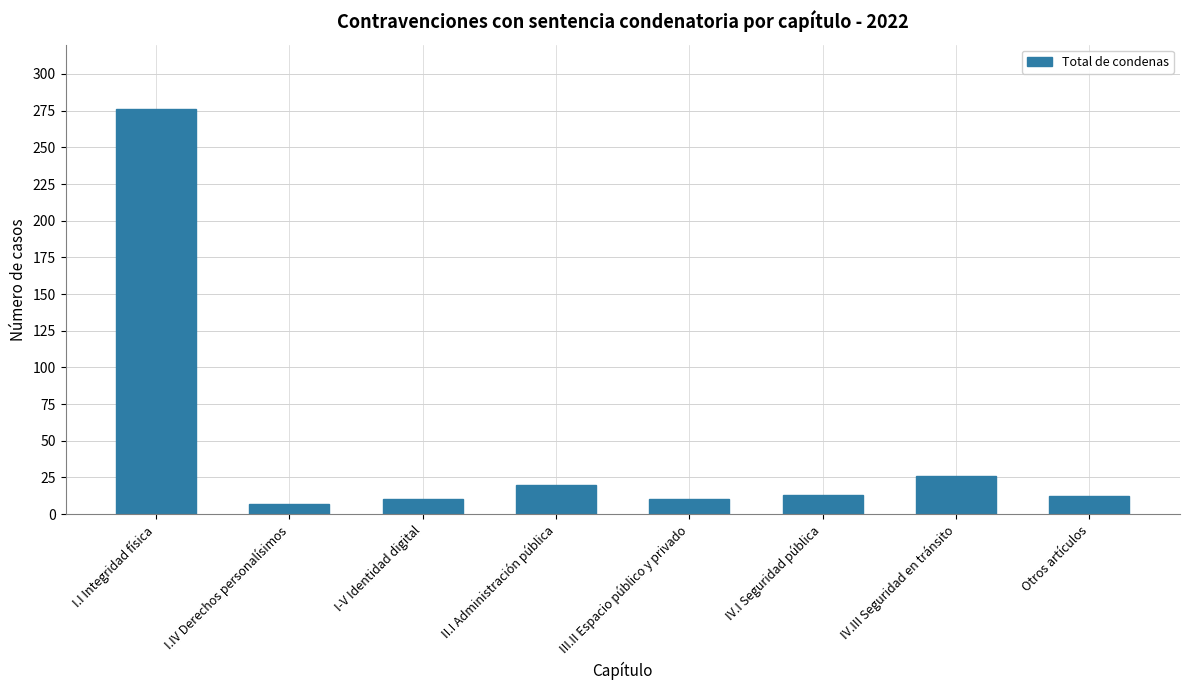

What position from the right is I.IV Derechos personalísimos?

7